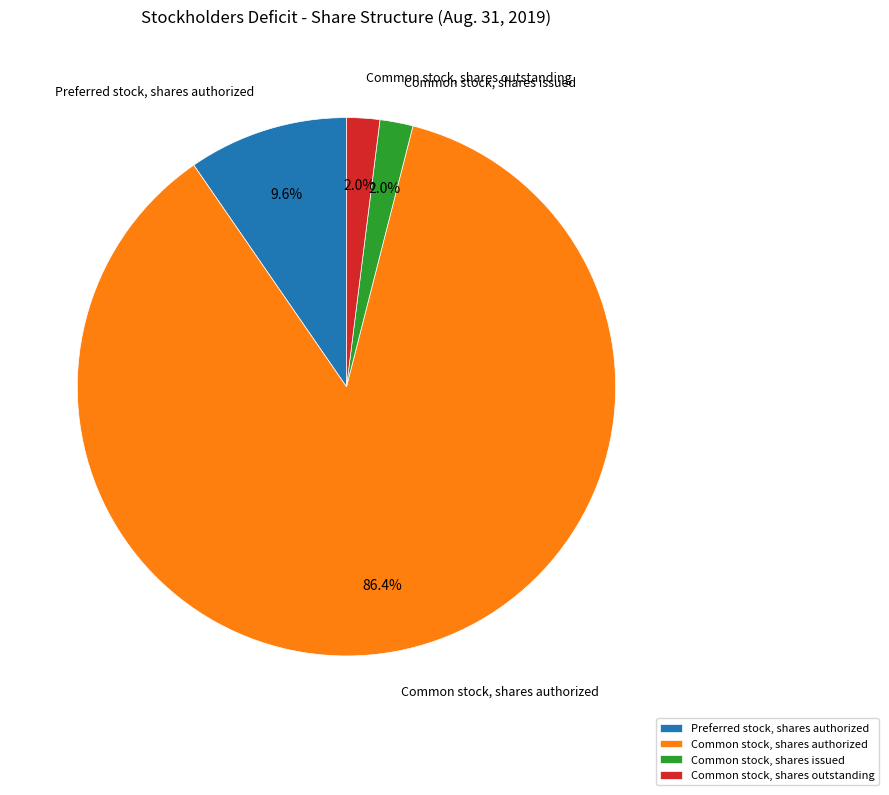

Is there any slice that represents more than half of the pie?

Yes